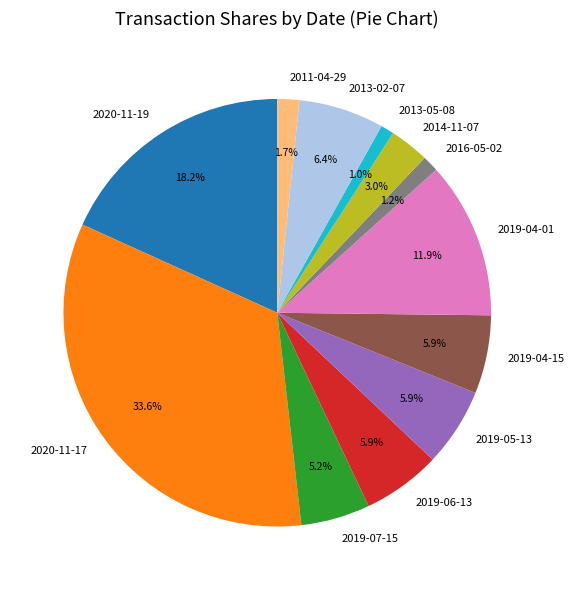

What percentage is the 2011-04-29 slice, to the nearest percent?

2%